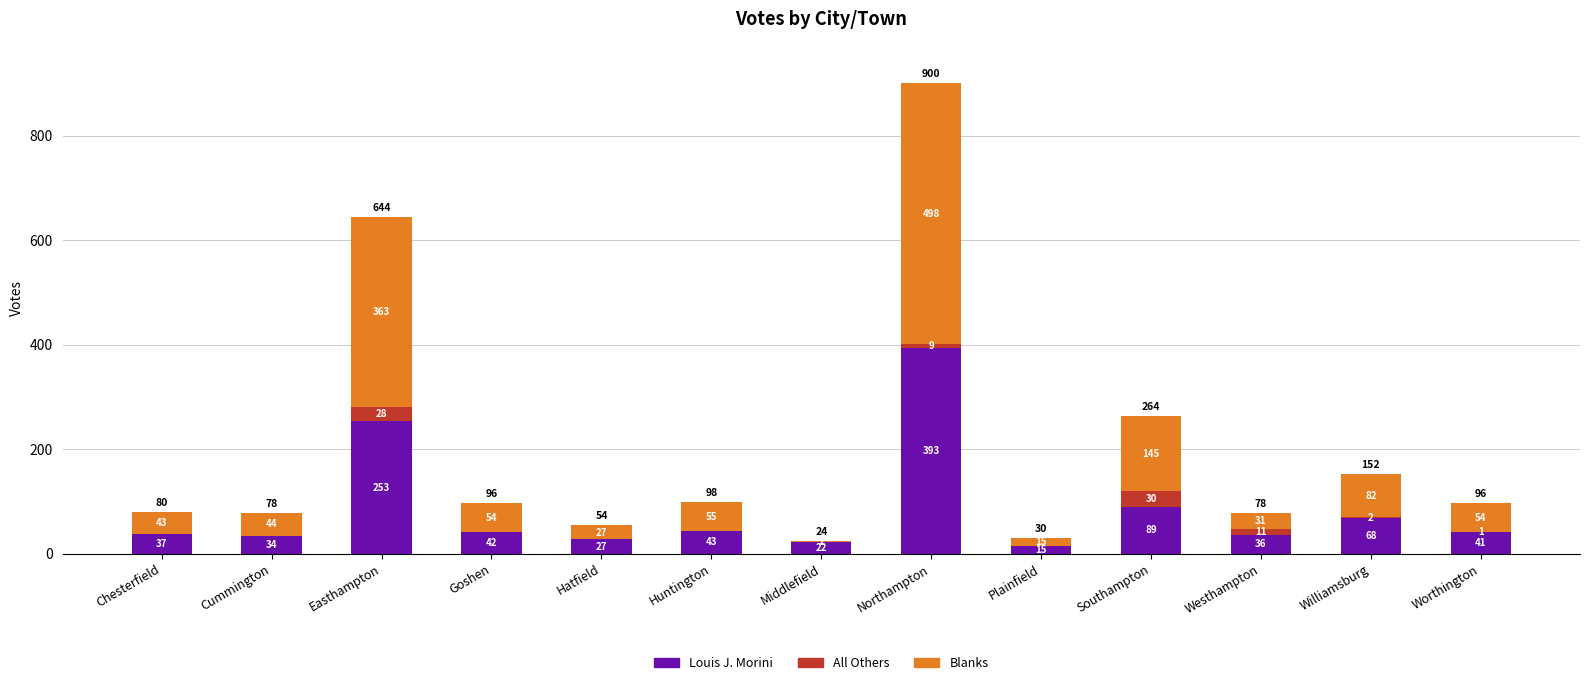

Are the bars horizontal?

No